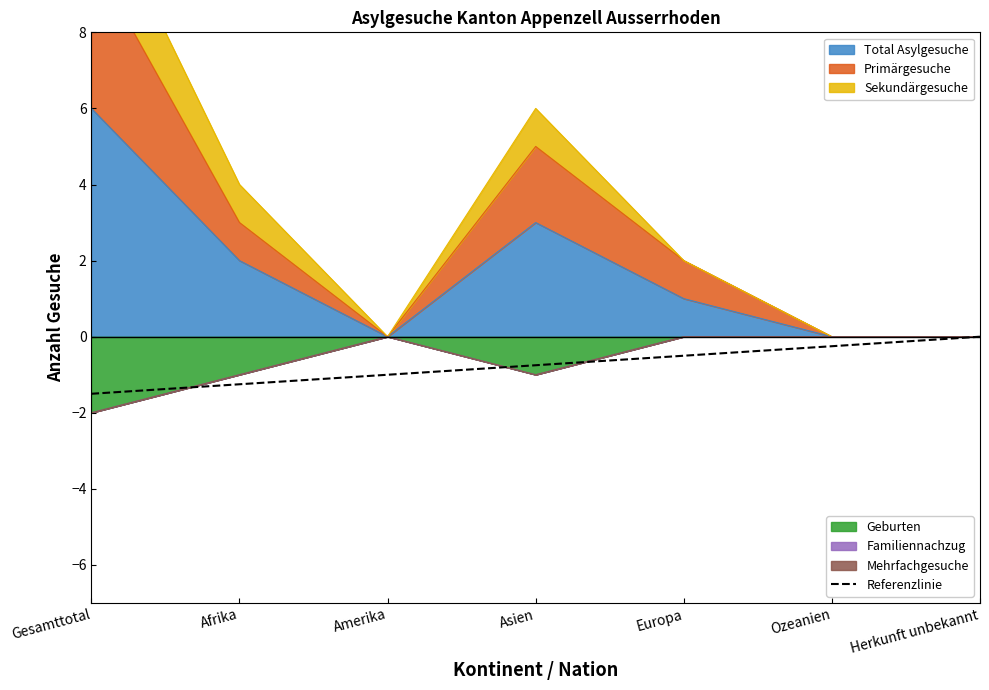

What position from the left is Ozeanien?

6